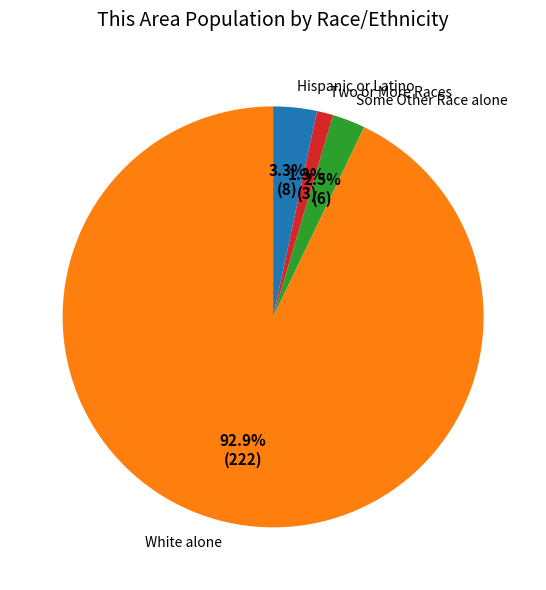

Is the sum of Hispanic or Latino and Two or More Races greater than half?

No